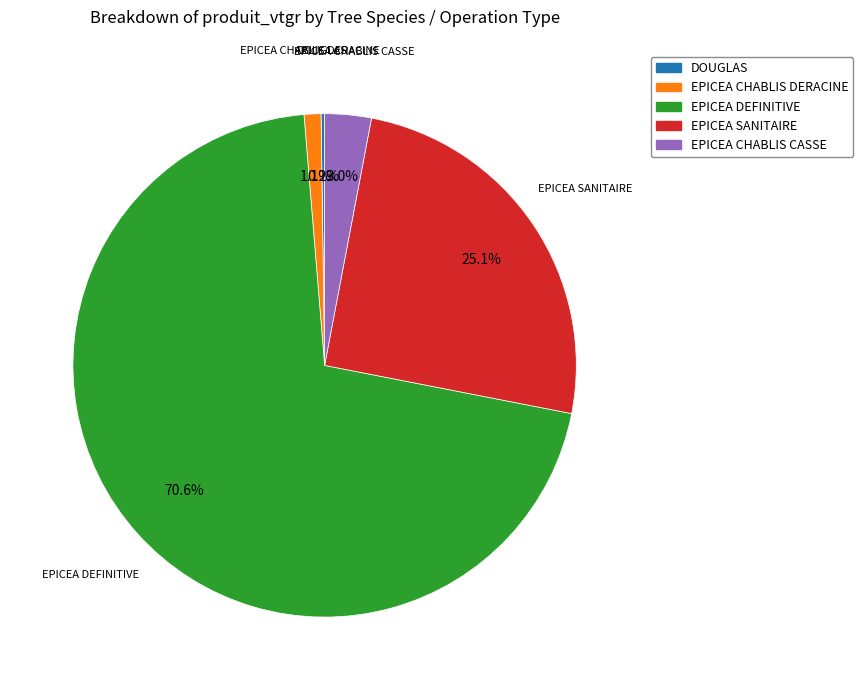

Is there a majority slice in this chart?

Yes